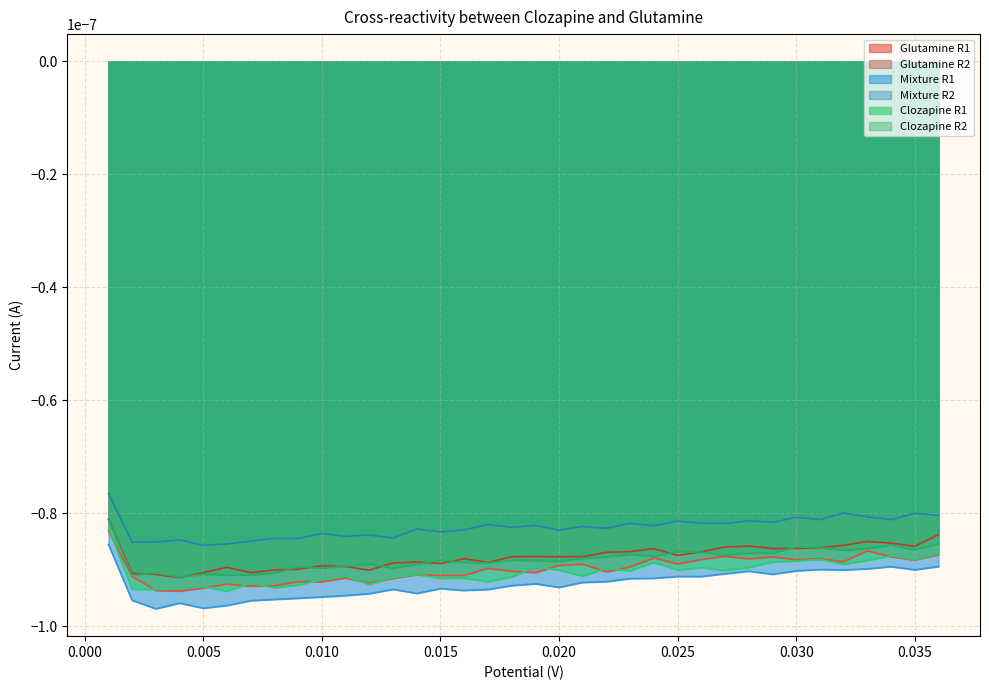

Which series changed the most between 1 and 12?

Clozapine R1